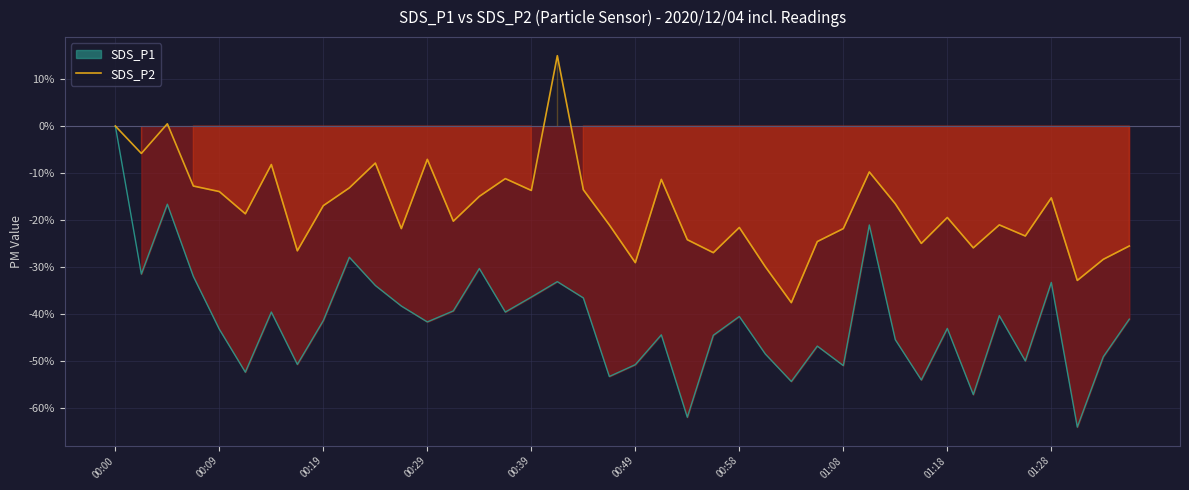

What is the difference between the values at 10 and 14?

7.1